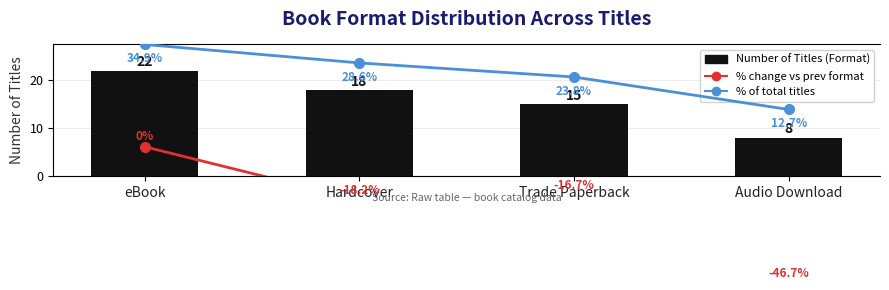

What is the maximum value for Number of Titles (Format)?

22.0